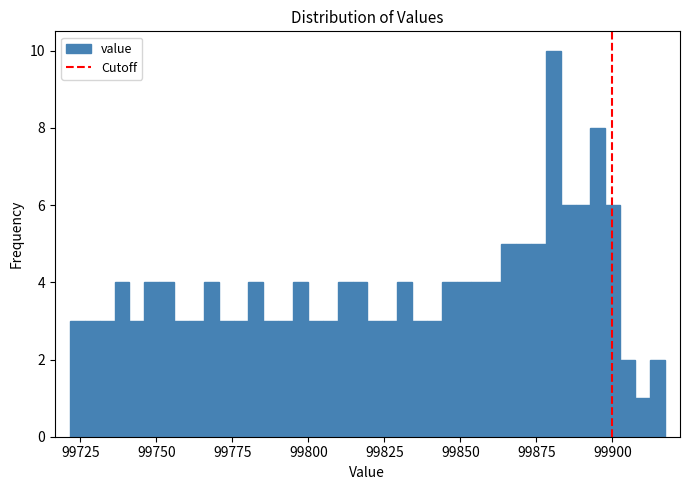

Around what value on the x-axis is the tallest bar? Give the approximate position of its centre, as read against the axis.

99880